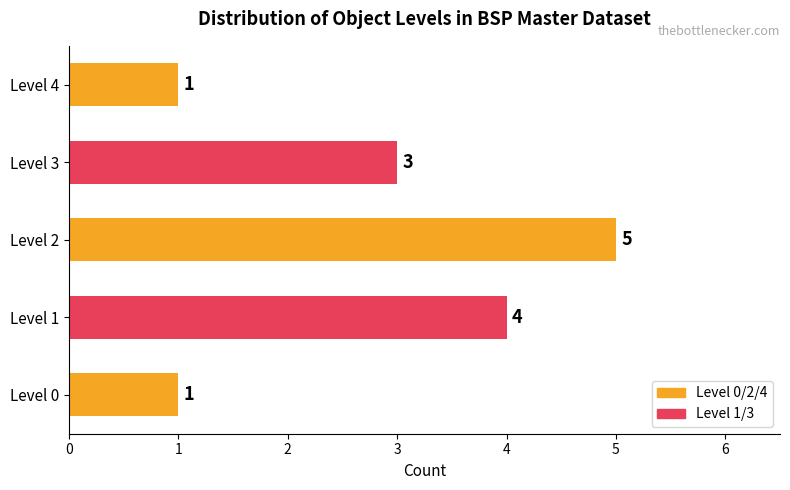

Are the bars horizontal?

Yes